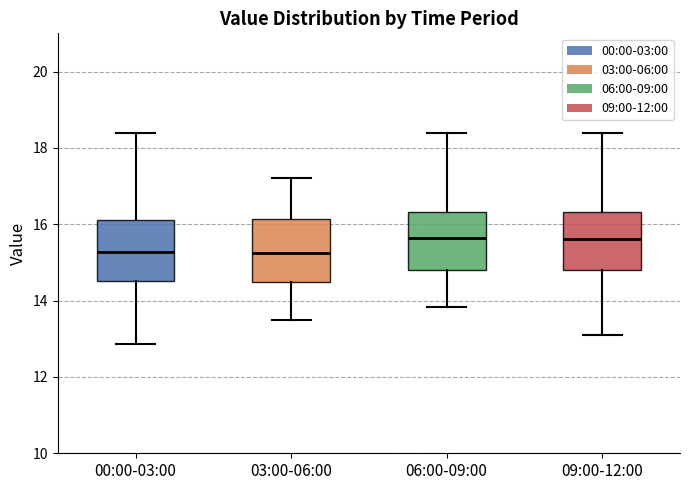

Reading left to right, transcribe this box plot: for each box, give where its median line is, the range the box spans, and where its two whiskers end, as read against the y-axis. The values are not printed on the chart, so give them approximately, as read against the axis.

00:00-03:00: median 15.2, box 14.6 to 16.2, whiskers 12.8 to 18.4
03:00-06:00: median 15.2, box 14.4 to 16.2, whiskers 13.6 to 17.2
06:00-09:00: median 15.6, box 14.8 to 16.4, whiskers 13.8 to 18.4
09:00-12:00: median 15.6, box 14.8 to 16.4, whiskers 13.2 to 18.4